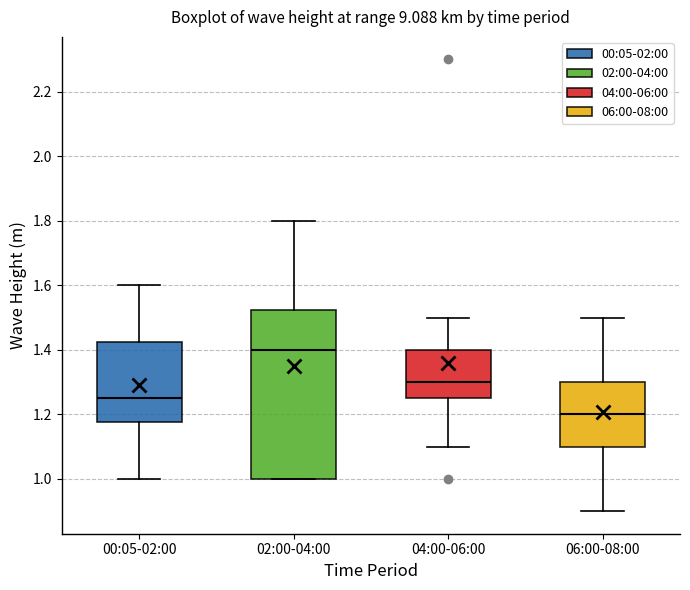

Which box is the tallest, from its lower edge to its upper edge?

02:00-04:00